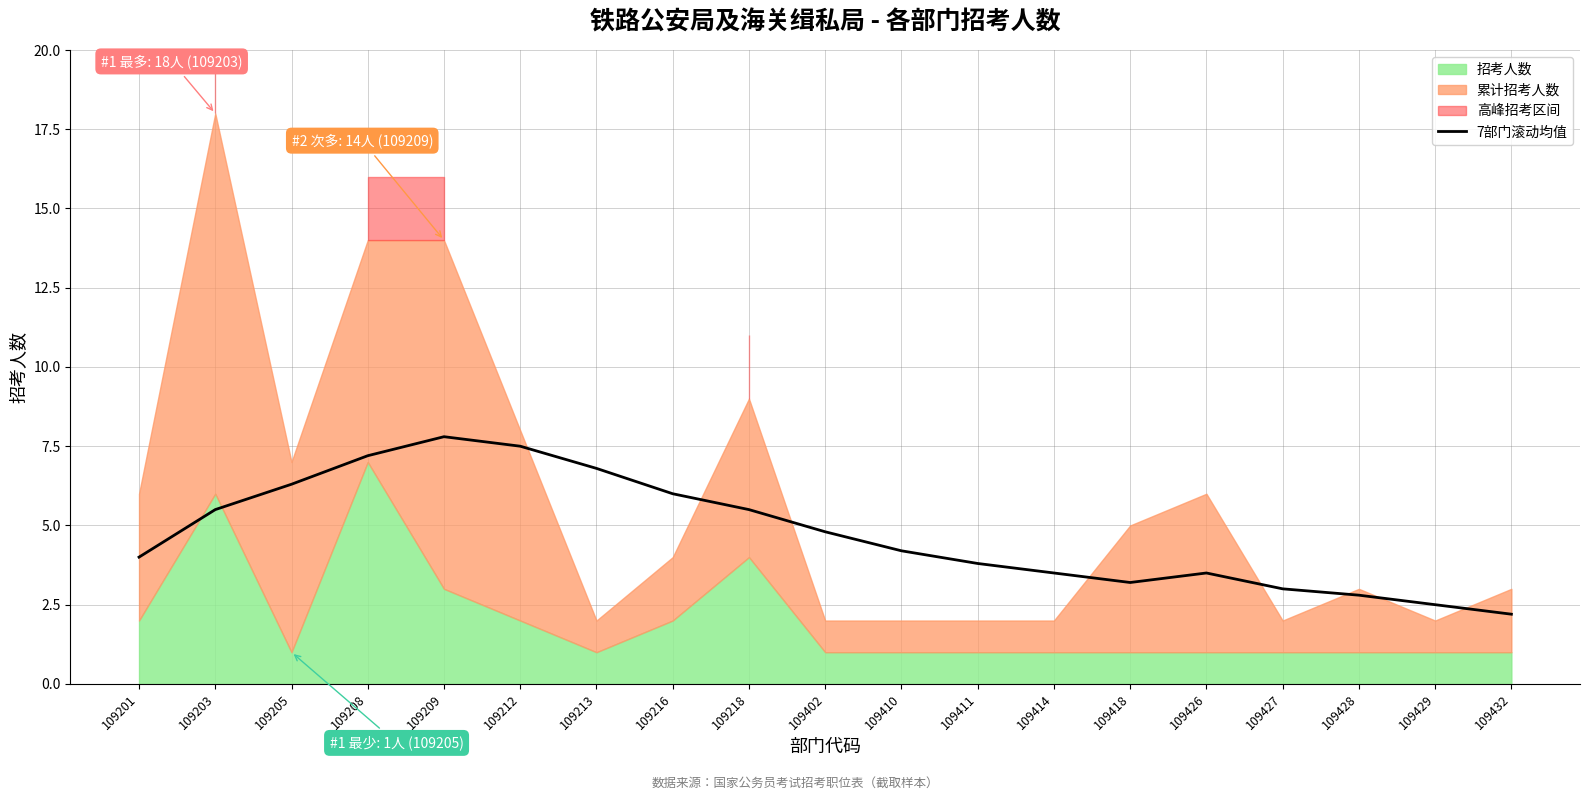

The 7部门滚动均值 series shows 4.2 at 109410. True or false?

True